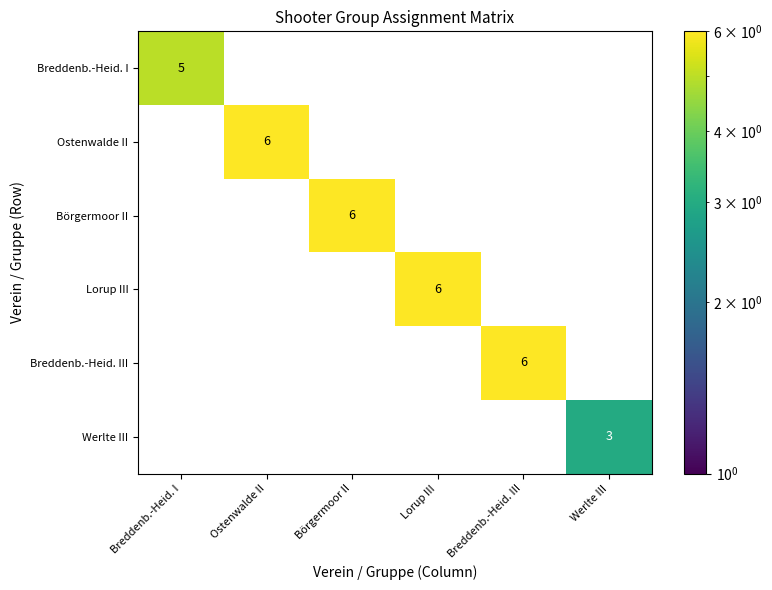

The value of Breddenb.-Heid. III at Breddenb.-Heid. III is 6. True or false?

True